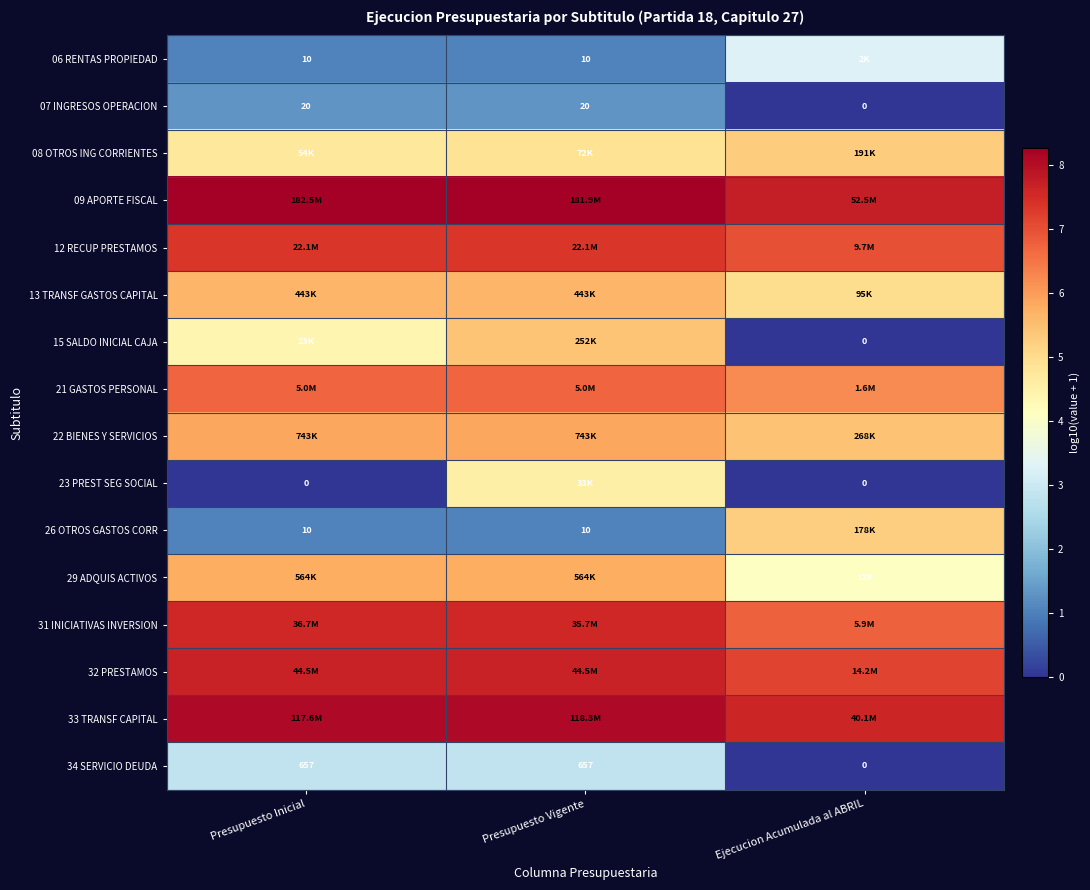

At which label does 34 SERVICIO DEUDA reach its minimum?

Ejecucion Acumulada al ABRIL